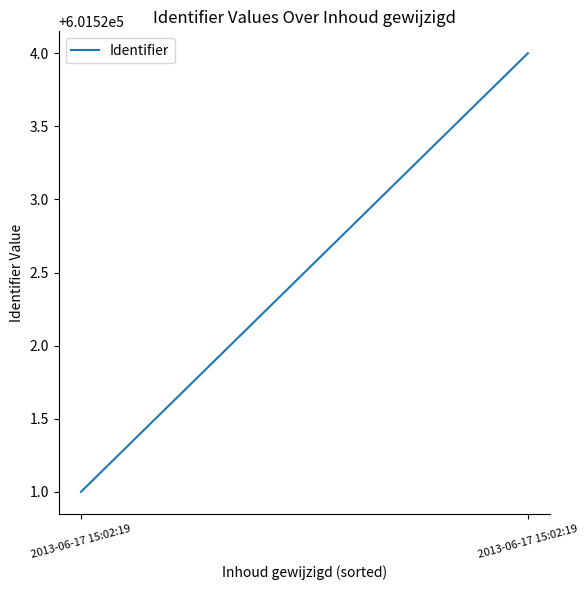

Reading left to right, list all the values displayed in this chart.

2013-06-17 15:02:19=601521	2013-06-17 15:02:19=601524